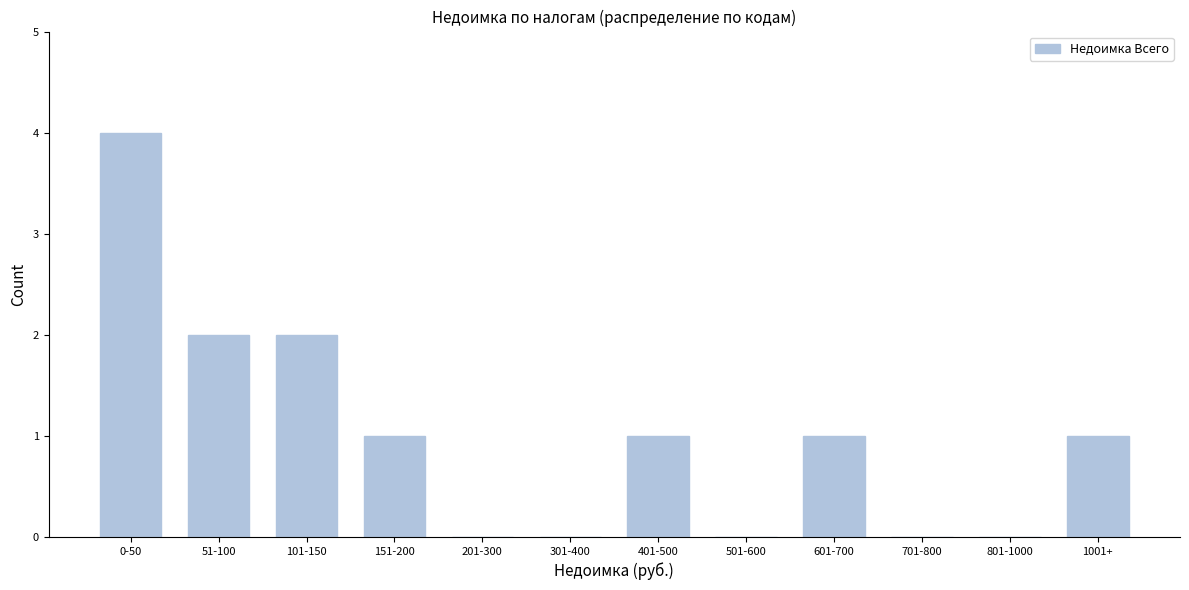

Reading left to right, extract all data points from this chart.

0-50=4	51-100=2	101-150=2	151-200=1	201-300=0	301-400=0	401-500=1	501-600=0	601-700=1	701-800=0	801-1000=0	1001+=1